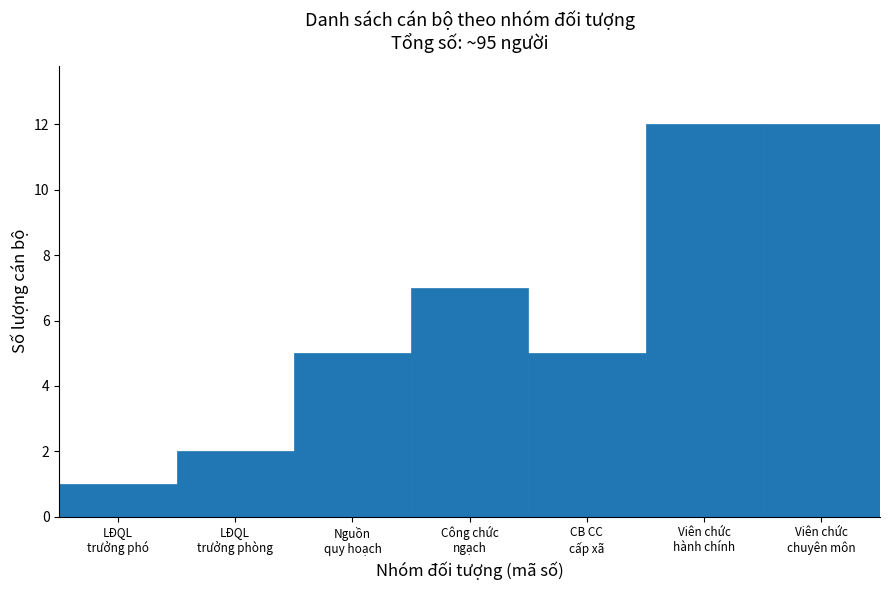

Reading left to right, extract all data points from this chart.

1	2	5	7	5	12	12